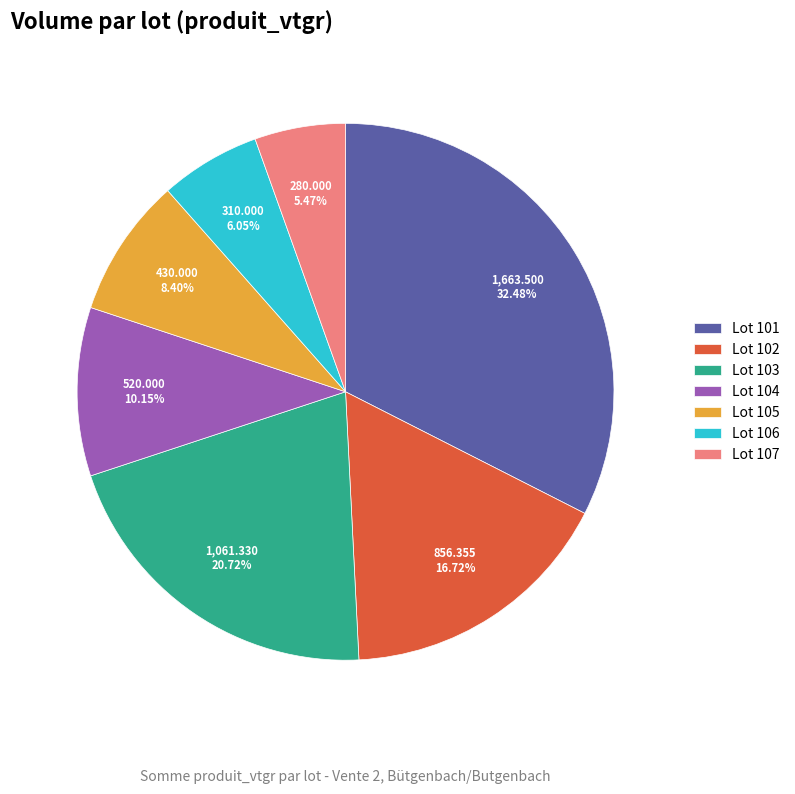

What is the ratio of the value at Lot 105 to the value at Lot 107?

1.5